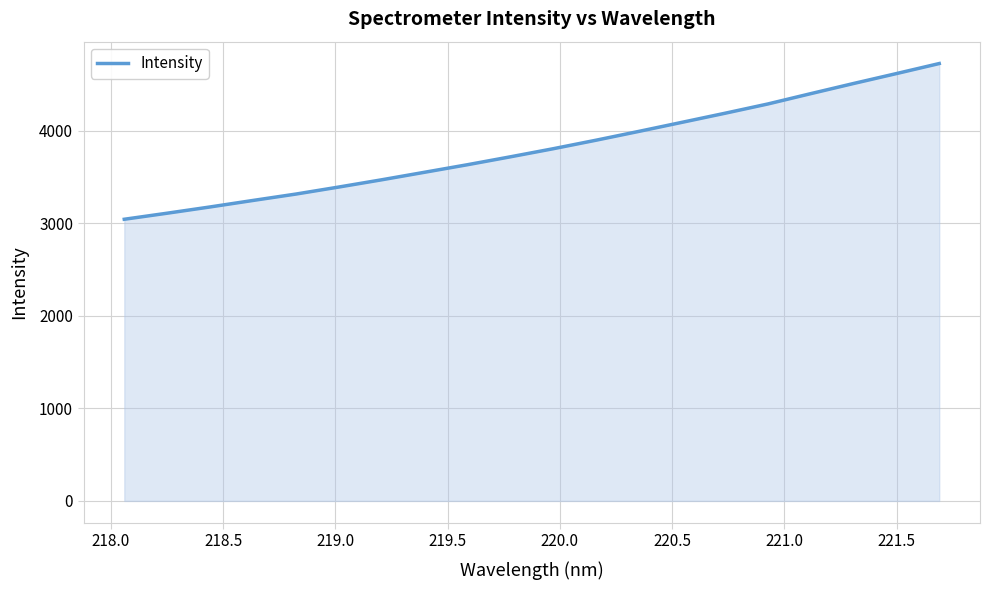

What is the minimum value shown in the chart?

3042.1